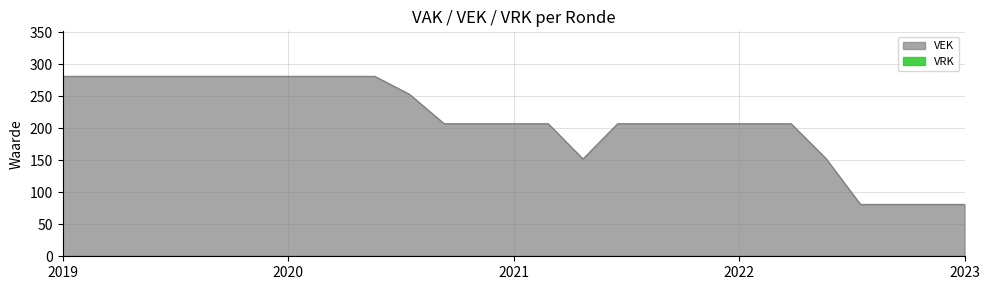

How many values are below 207?

6